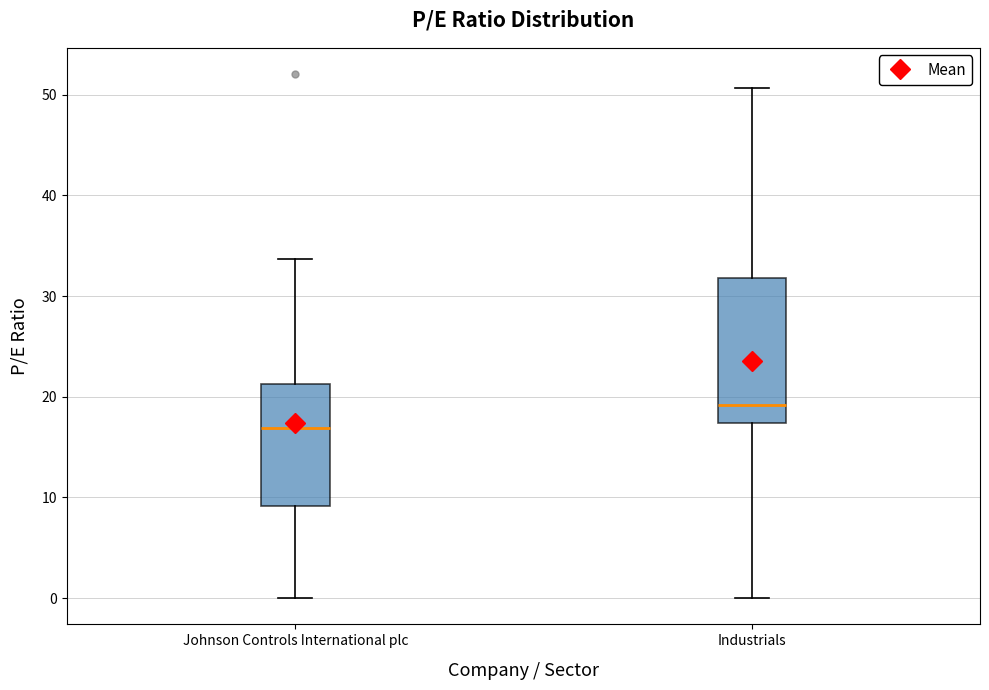

Reading left to right, transcribe this box plot: for each box, give where its median line is, the range the box spans, and where its two whiskers end, as read against the y-axis. The values are not printed on the chart, so give them approximately, as read against the axis.

Johnson Controls International plc: median 17, box 9 to 21, whiskers 0 to 34
Industrials: median 19, box 17 to 32, whiskers 0 to 51